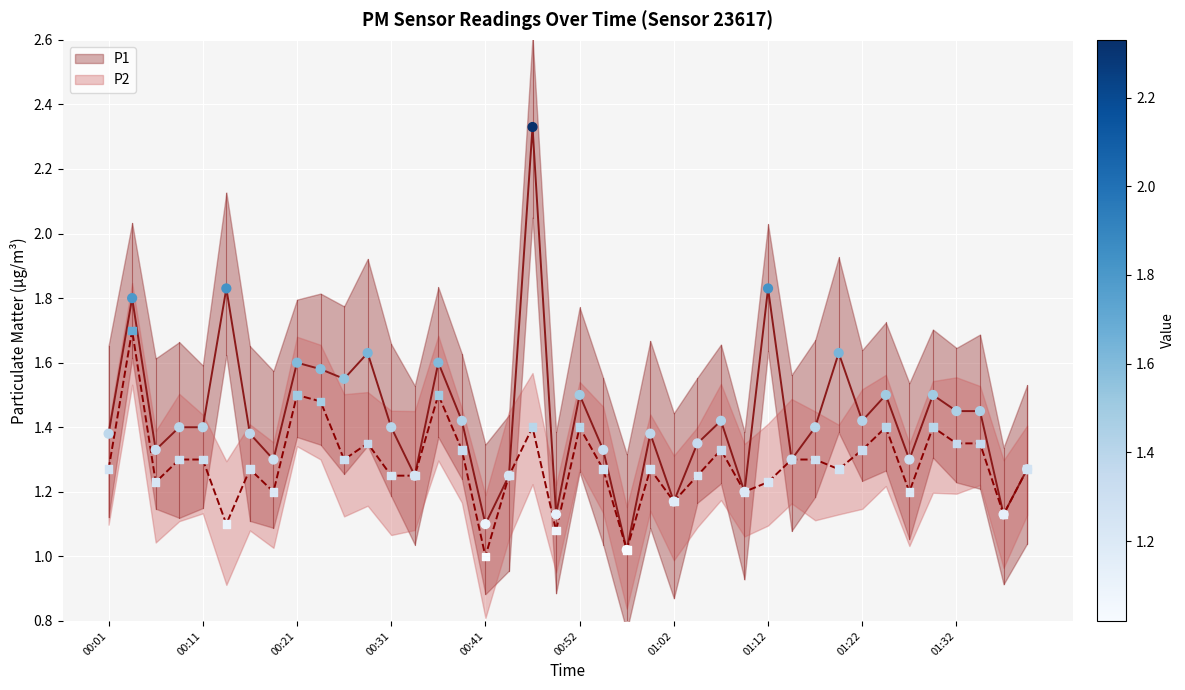

Which series has the largest Y range (max minus min)?

P1